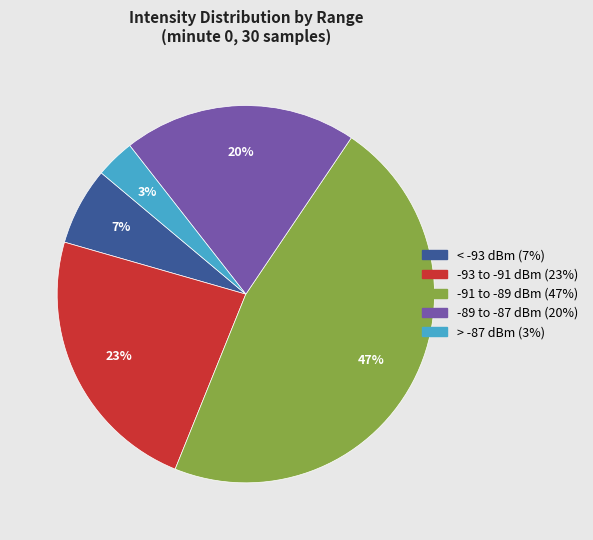

Does any single category account for the majority?

No